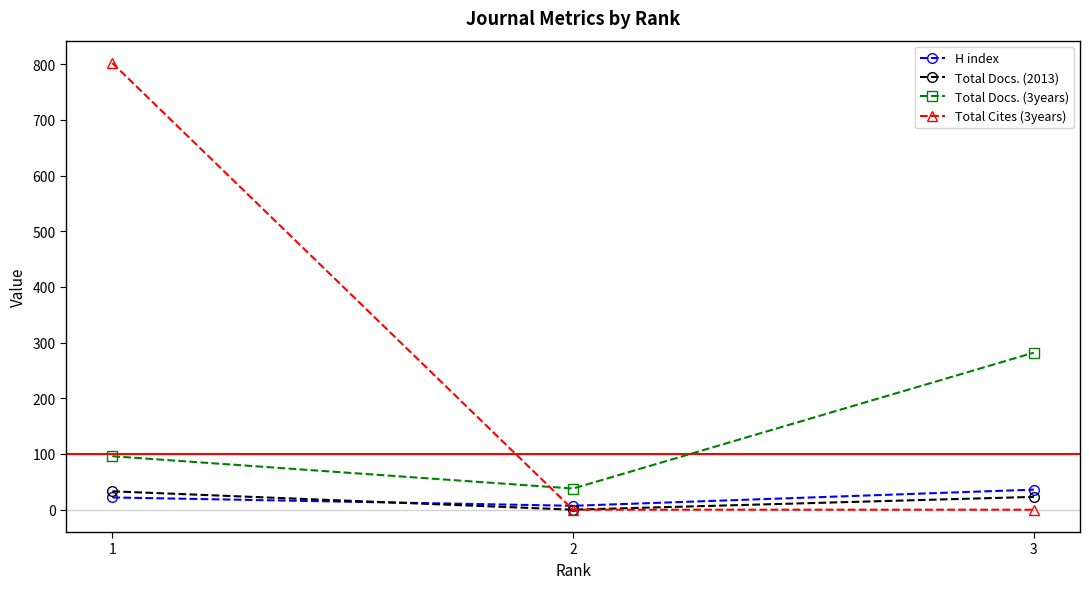

Reading left to right, list all the values displayed in this chart.

H index: 22	7	36
Total Docs. (2013): 33	0	23
Total Docs. (3years): 96	38	282
Total Cites (3years): 802	0	0